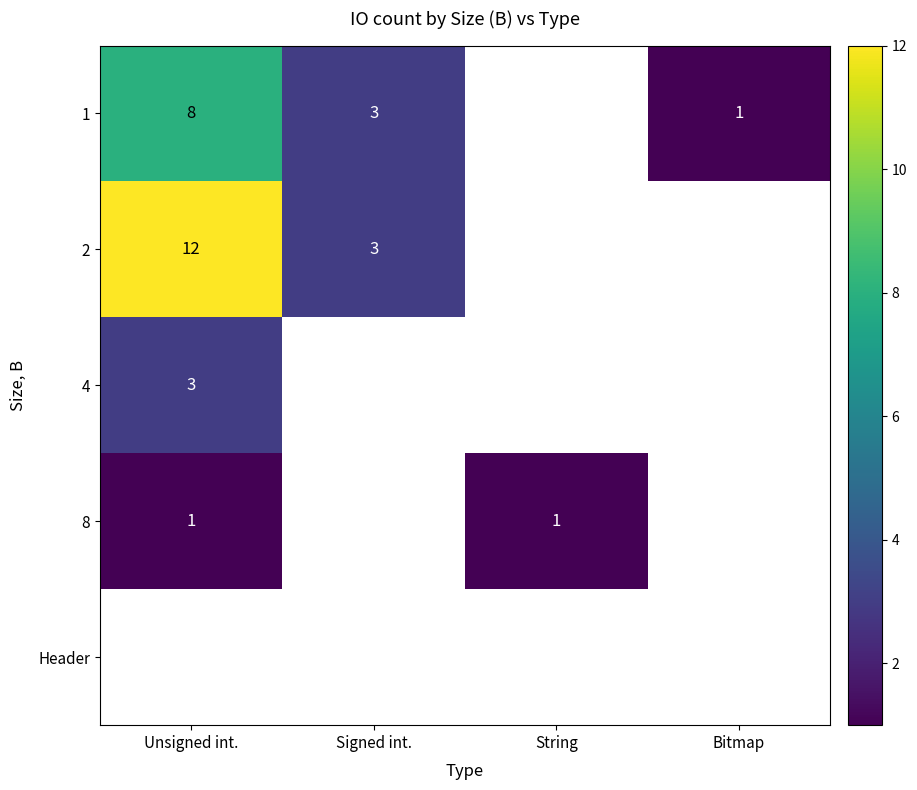

What is the sum of the 1 values at Bitmap and Signed int.?

4